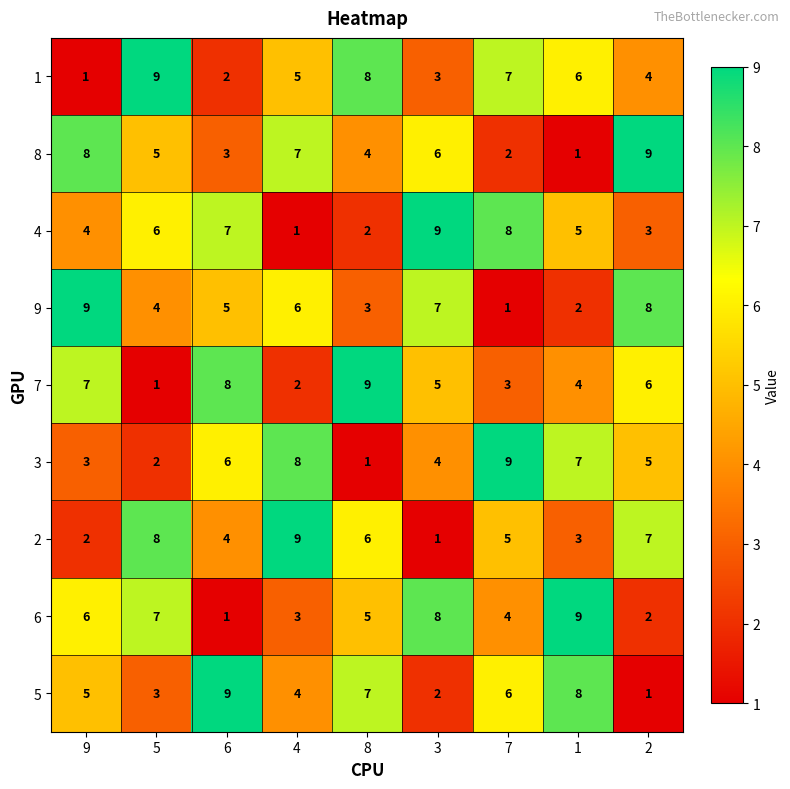

How many data points does each series have?

9